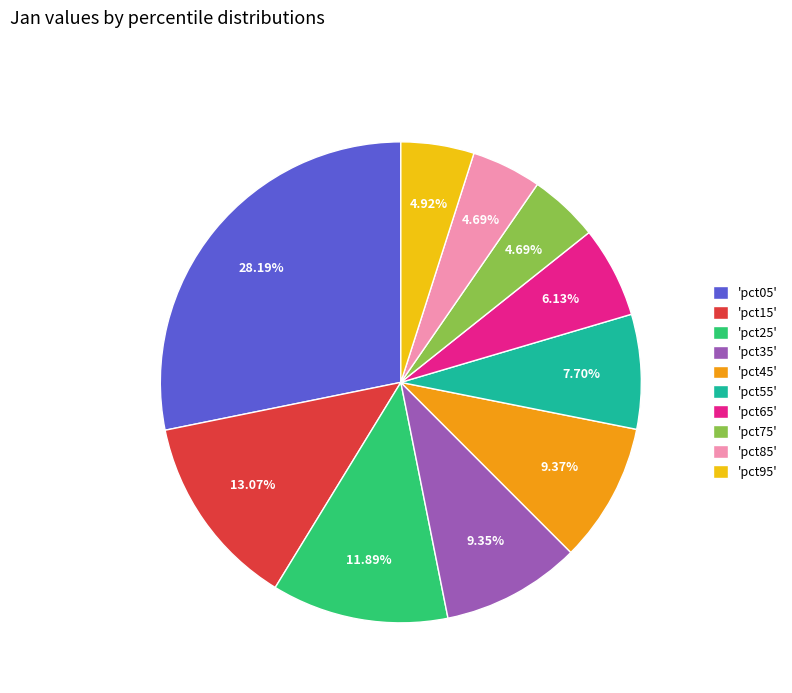

Is there a majority slice in this chart?

No